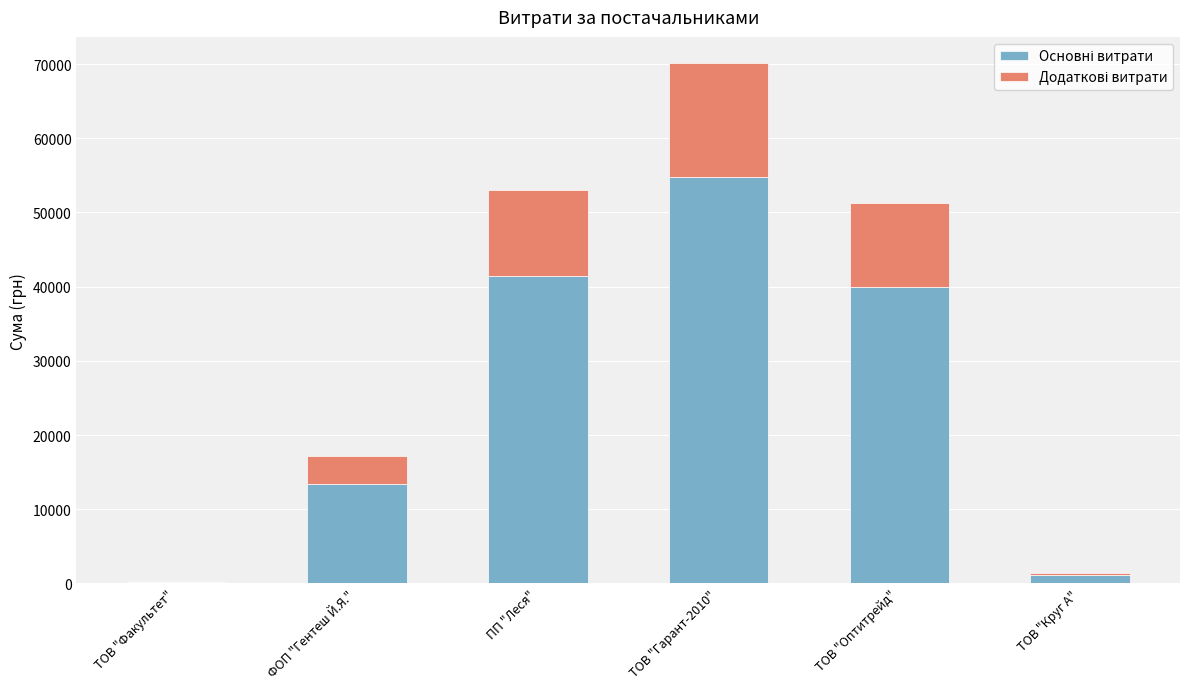

At which category is the sum across all series the highest?

ТОВ "Гарант-2010"